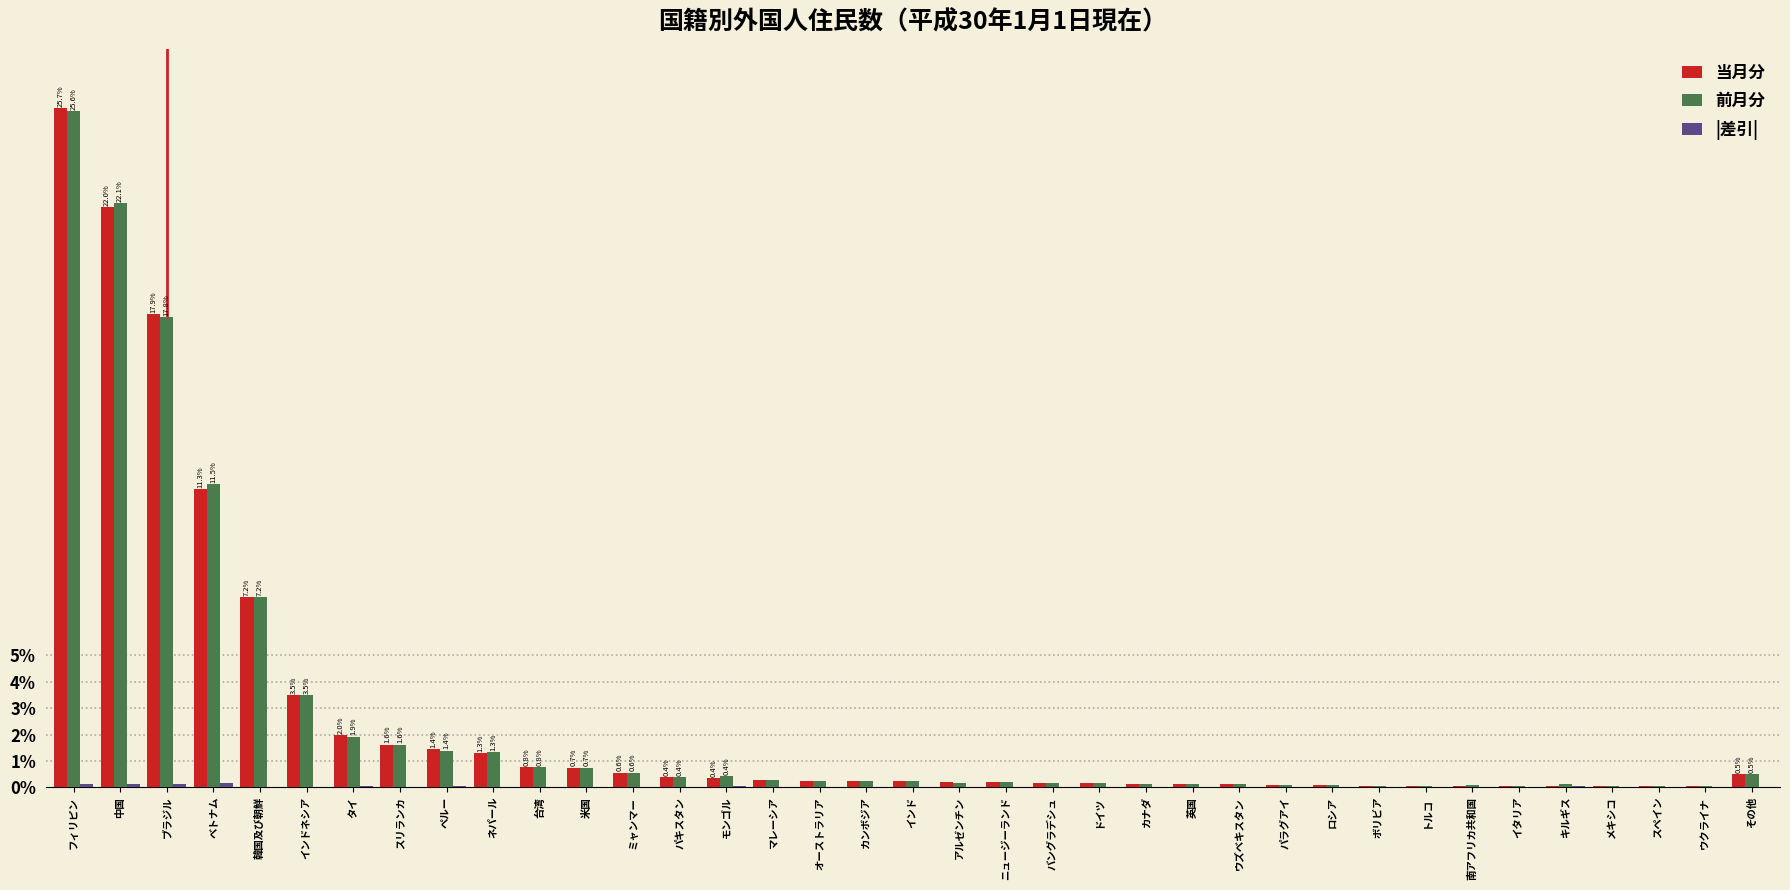

Where is 当月分 nearest to the value 12?

ベトナム